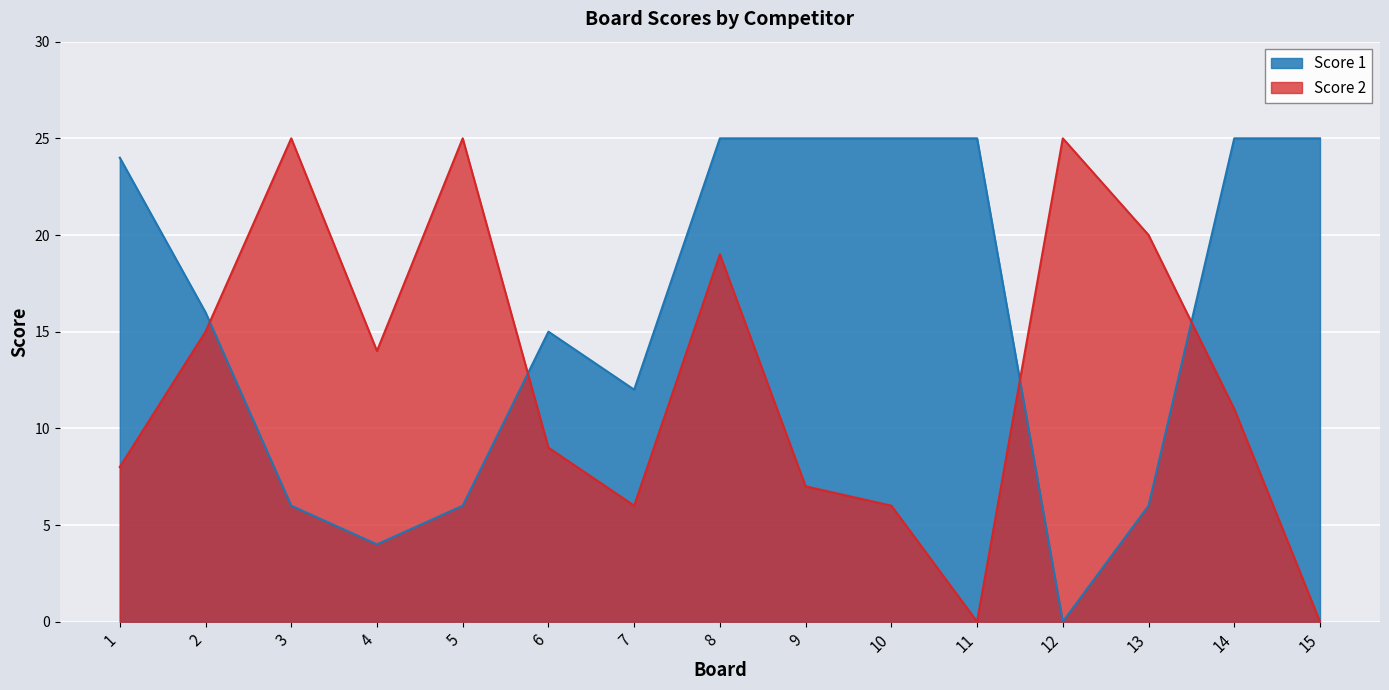

Which series has the largest range (max minus min)?

Score 1